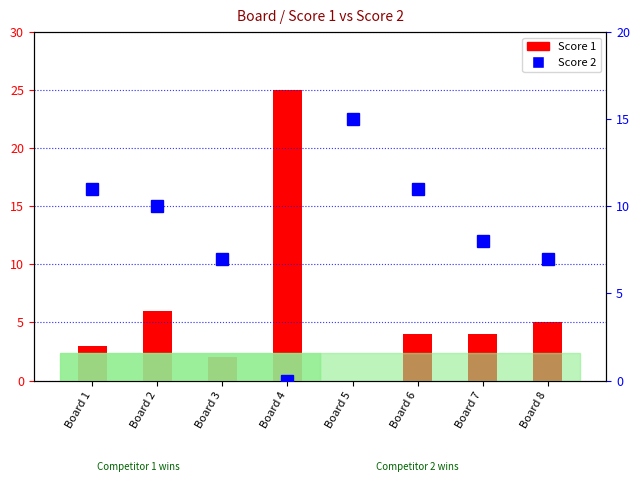

What are all the series names shown in the legend?

Score 1, Score 2